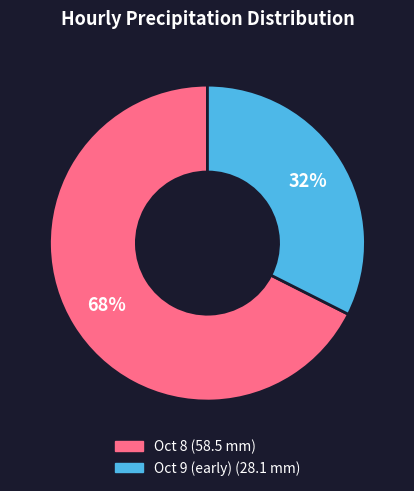

Is there any slice that represents more than half of the pie?

Yes